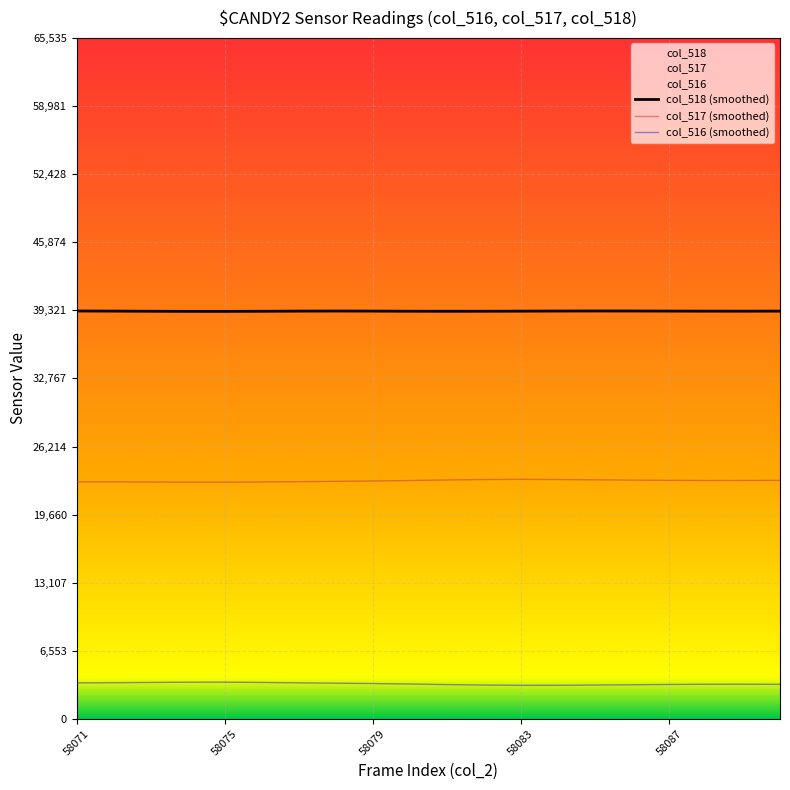

What is the difference between the maximum and minimum values in the col_517 (smoothed) series?

268.5